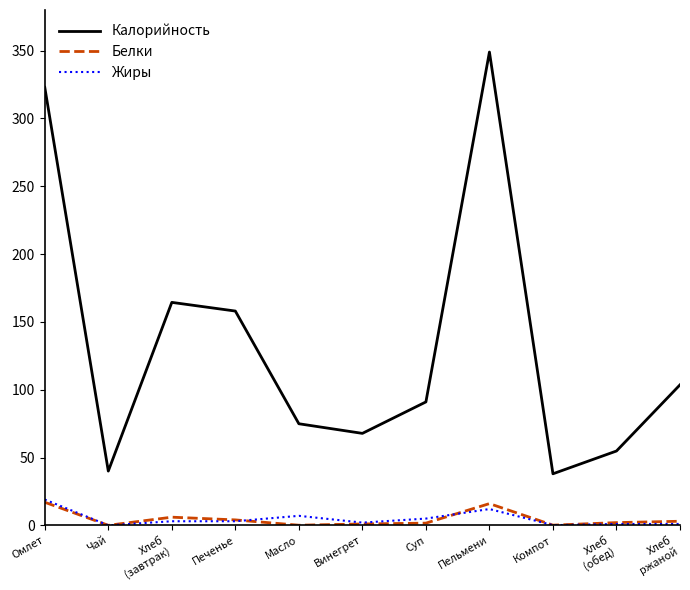

Between Пельмени and Хлеб
ржаной, which series saw the biggest shift?

Калорийность